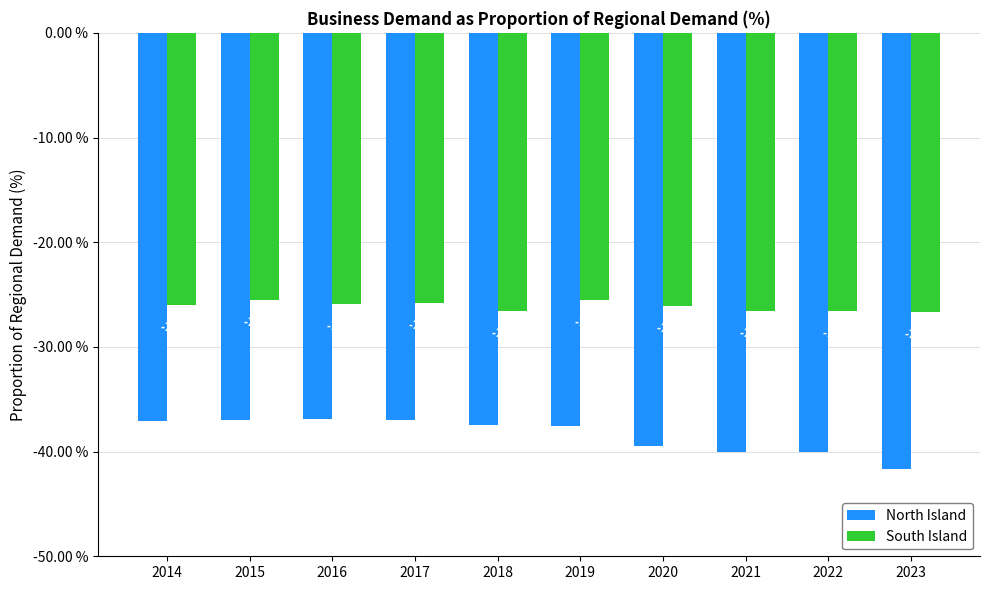

What is the sum of the North Island values at 2023 and 2022?

-81.7